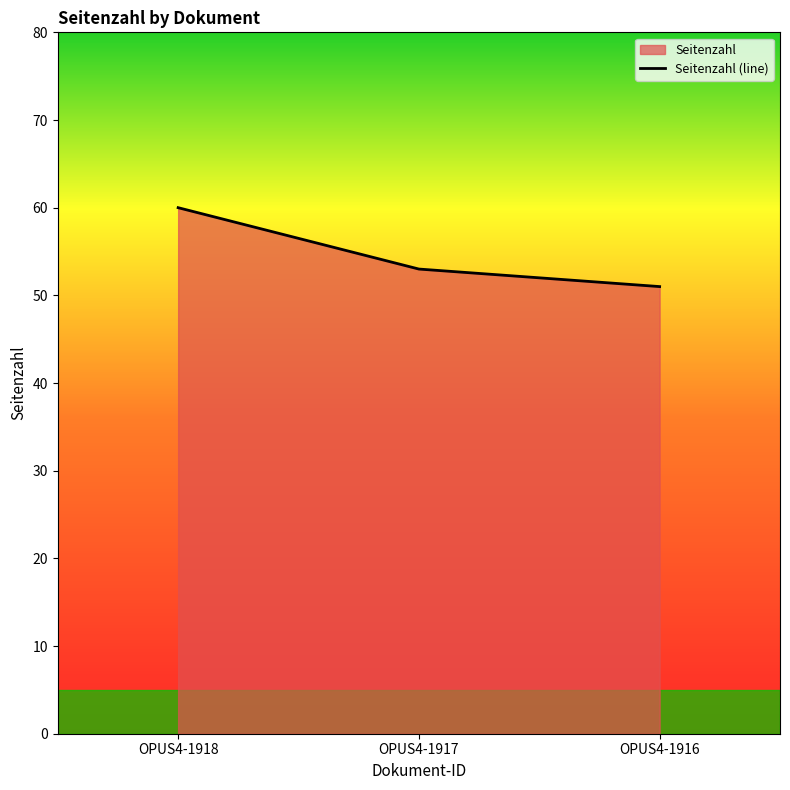

Reading left to right, list all the values displayed in this chart.

OPUS4-1918=60	OPUS4-1917=53	OPUS4-1916=51